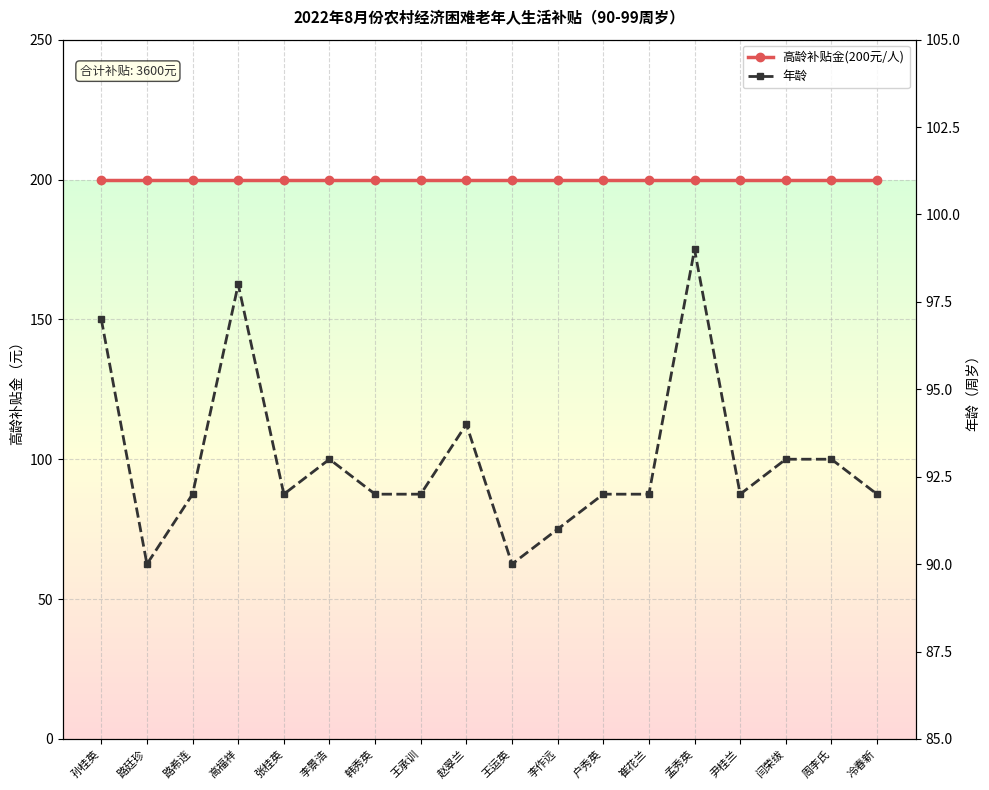

The value of 年龄 at 李景浩 is 129. True or false?

False